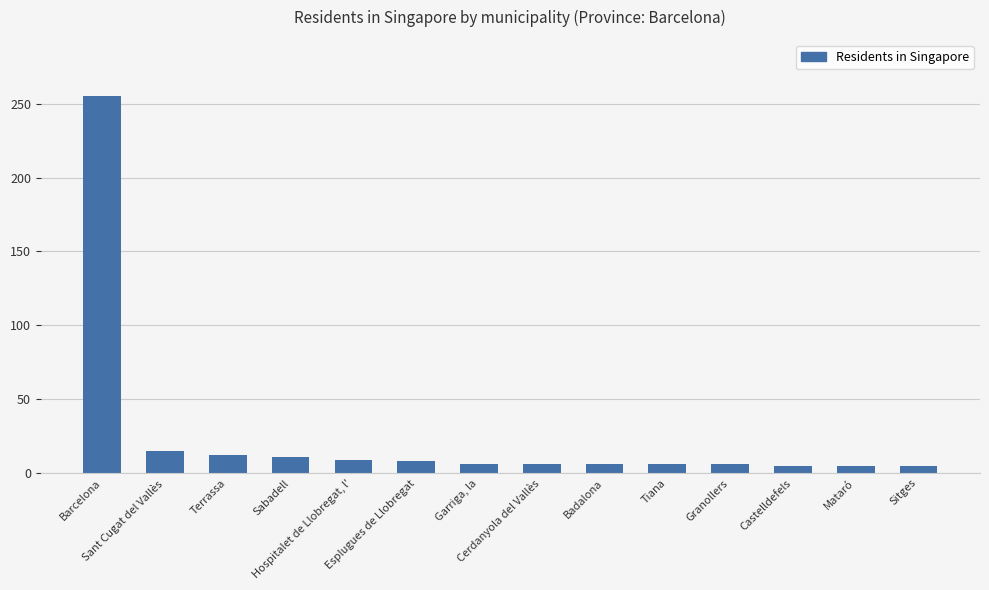

What position from the right is Sabadell?

11